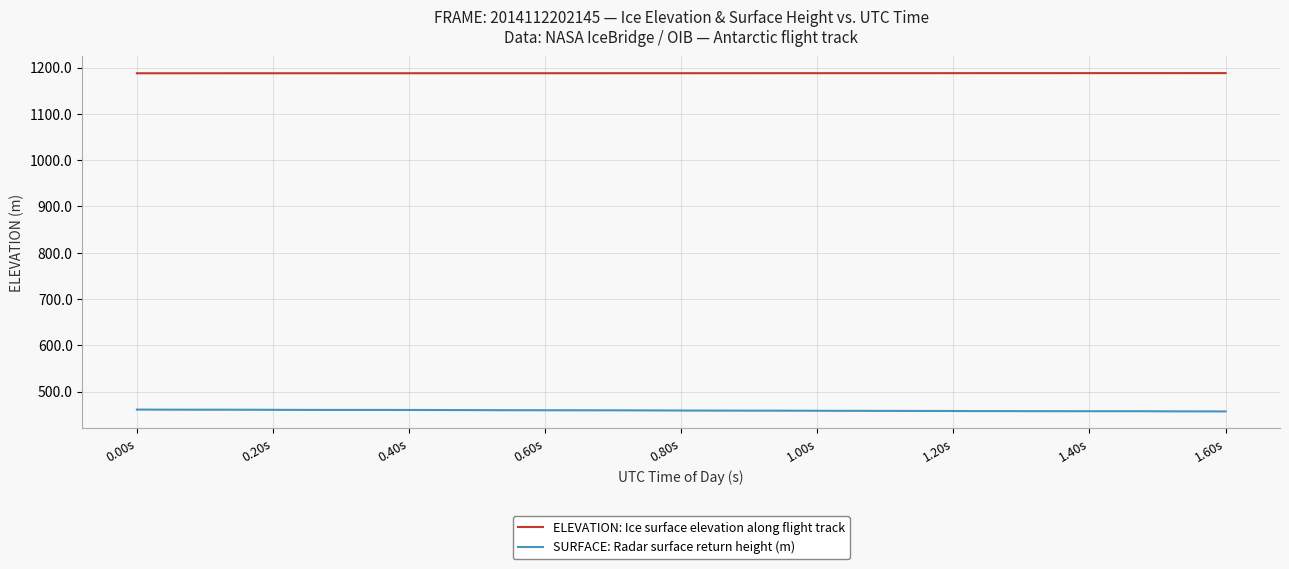

How many lines are shown in the chart?

2